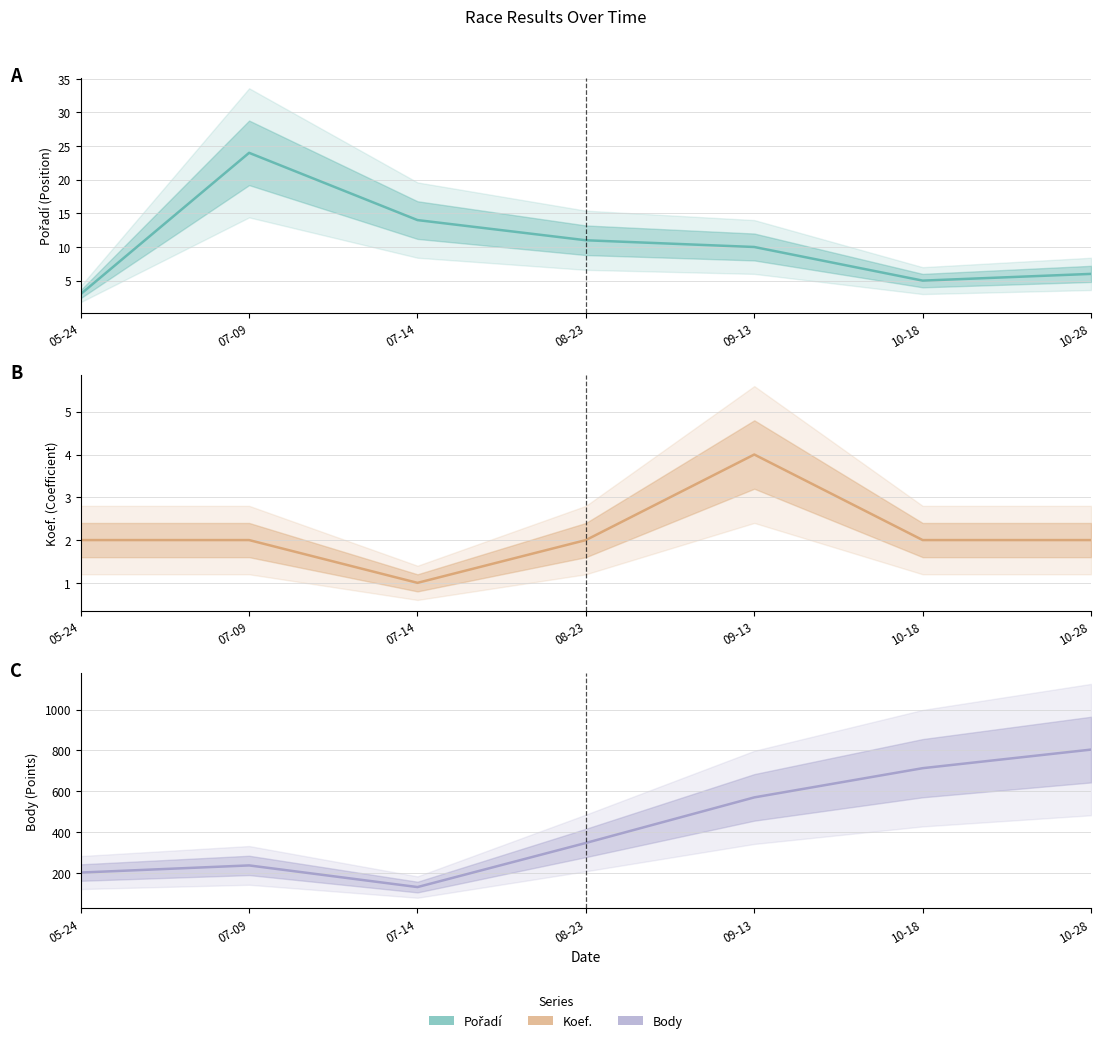

What is the approximate value of Pořadí at 07-14?

14